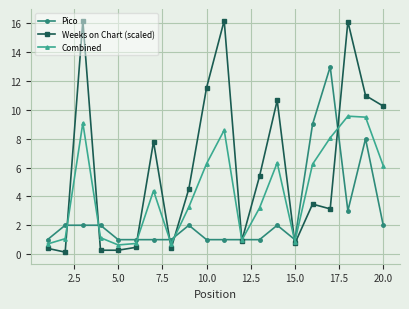

What is the value of the Pico point at the 18th from the left?

3.0